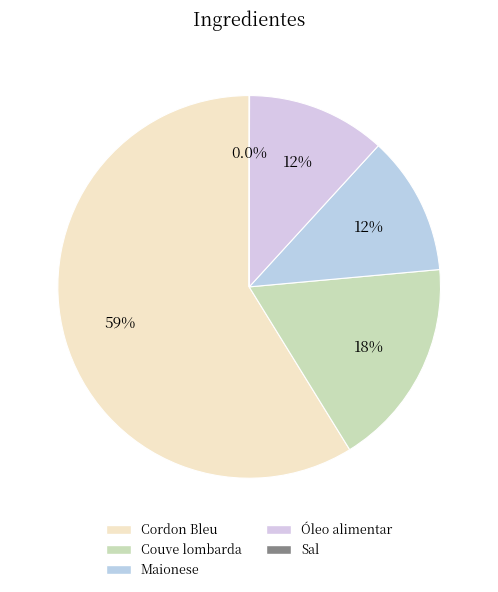

Which category has the biggest portion of the pie?

Cordon Bleu